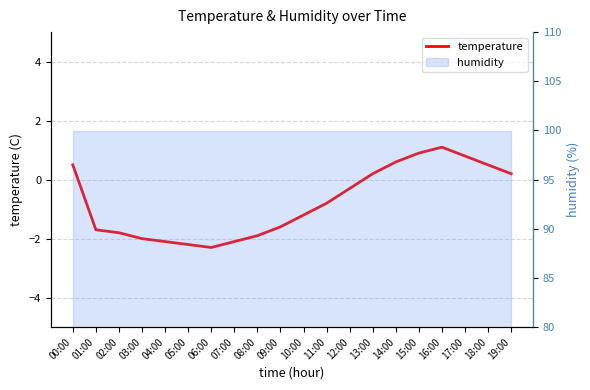

Where is the first local maximum?

16:00